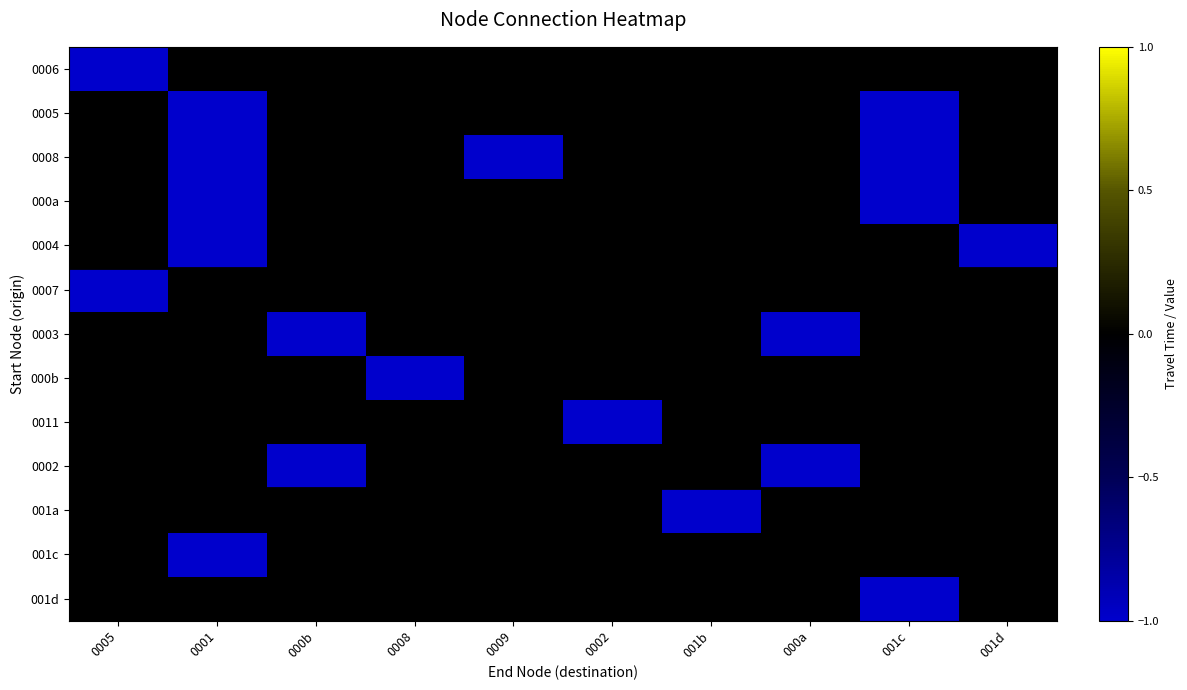

What is the difference between the highest and lowest values at 0002?

1